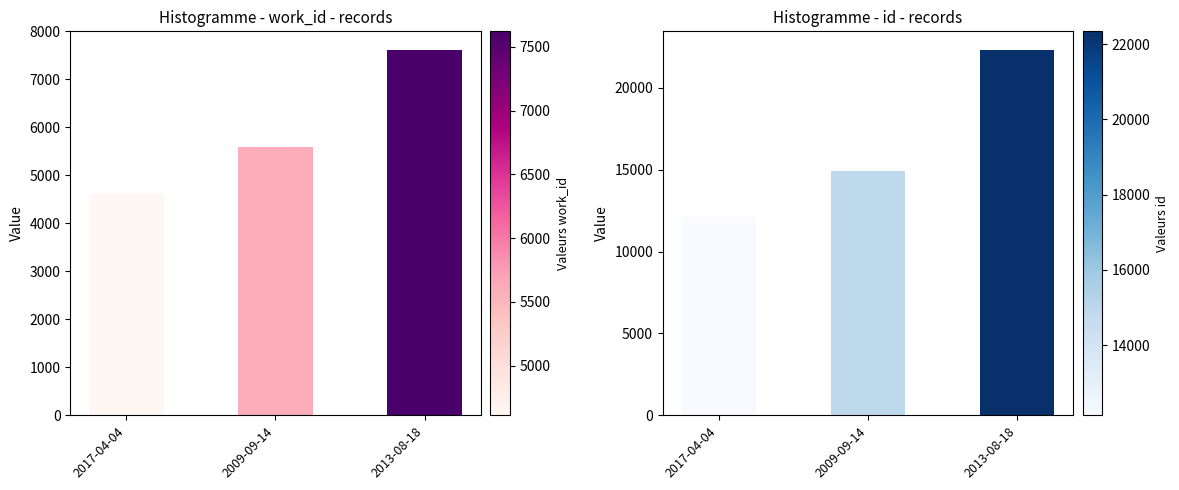

Which label corresponds to the largest value in the chart?

2013-08-18